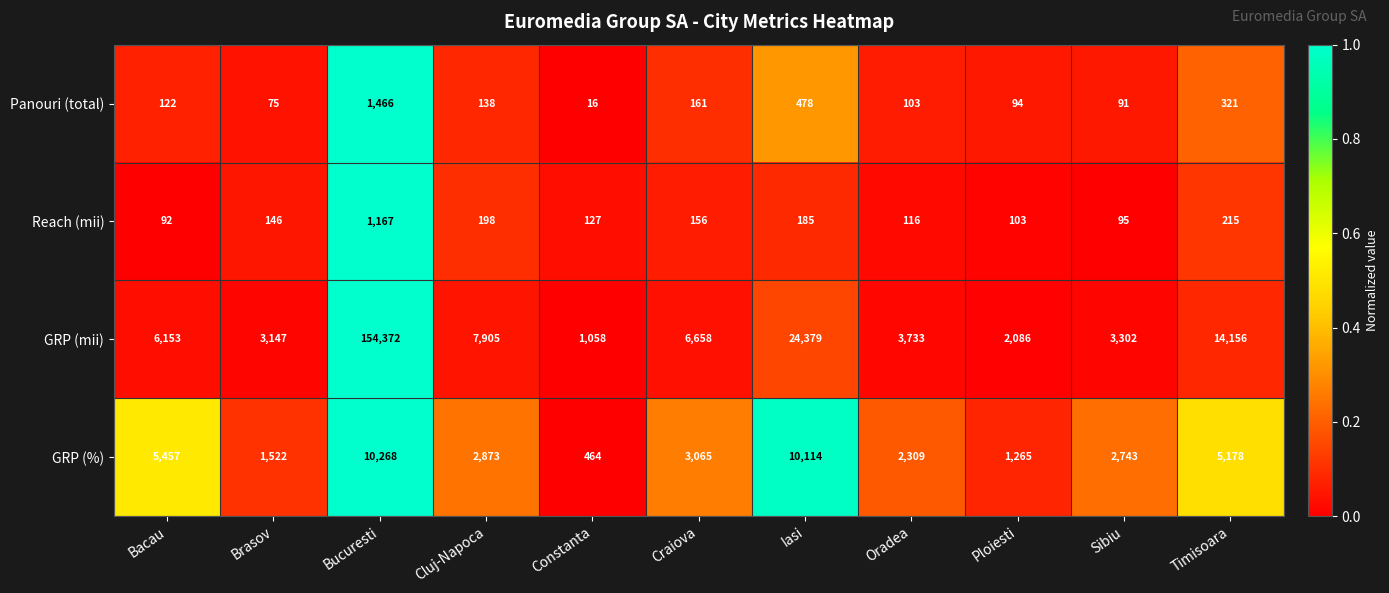

What is the average value of the GRP (mii) series?

20632